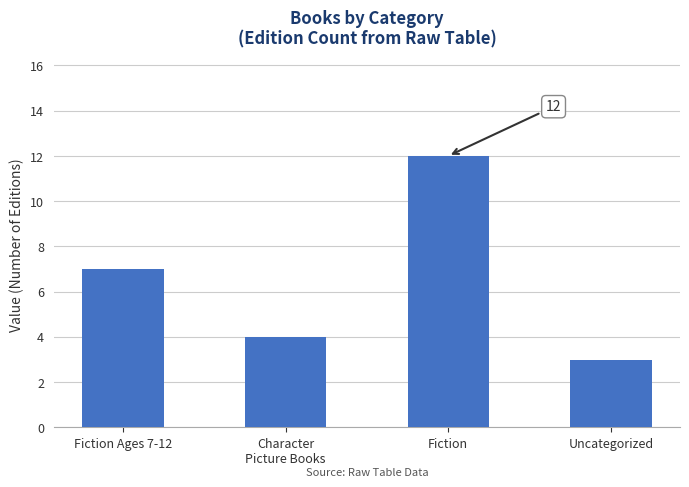

Is it true that the value at Uncategorized is 3?

True